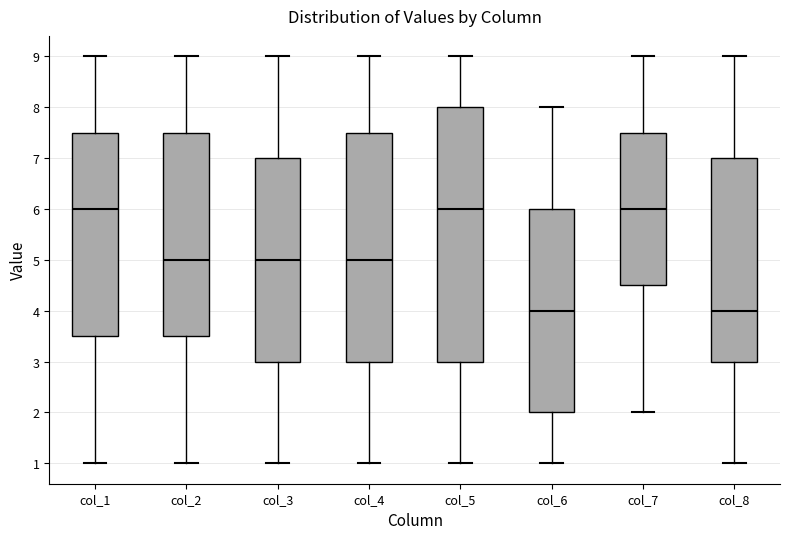

Reading left to right, transcribe this box plot: for each box, give where its median line is, the range the box spans, and where its two whiskers end, as read against the y-axis. The values are not printed on the chart, so give them approximately, as read against the axis.

col_1: median 6.0, box 3.5 to 7.5, whiskers 1.0 to 9.0
col_2: median 5.0, box 3.5 to 7.5, whiskers 1.0 to 9.0
col_3: median 5.0, box 3.0 to 7.0, whiskers 1.0 to 9.0
col_4: median 5.0, box 3.0 to 7.5, whiskers 1.0 to 9.0
col_5: median 6.0, box 3.0 to 8.0, whiskers 1.0 to 9.0
col_6: median 4.0, box 2.0 to 6.0, whiskers 1.0 to 8.0
col_7: median 6.0, box 4.5 to 7.5, whiskers 2.0 to 9.0
col_8: median 4.0, box 3.0 to 7.0, whiskers 1.0 to 9.0